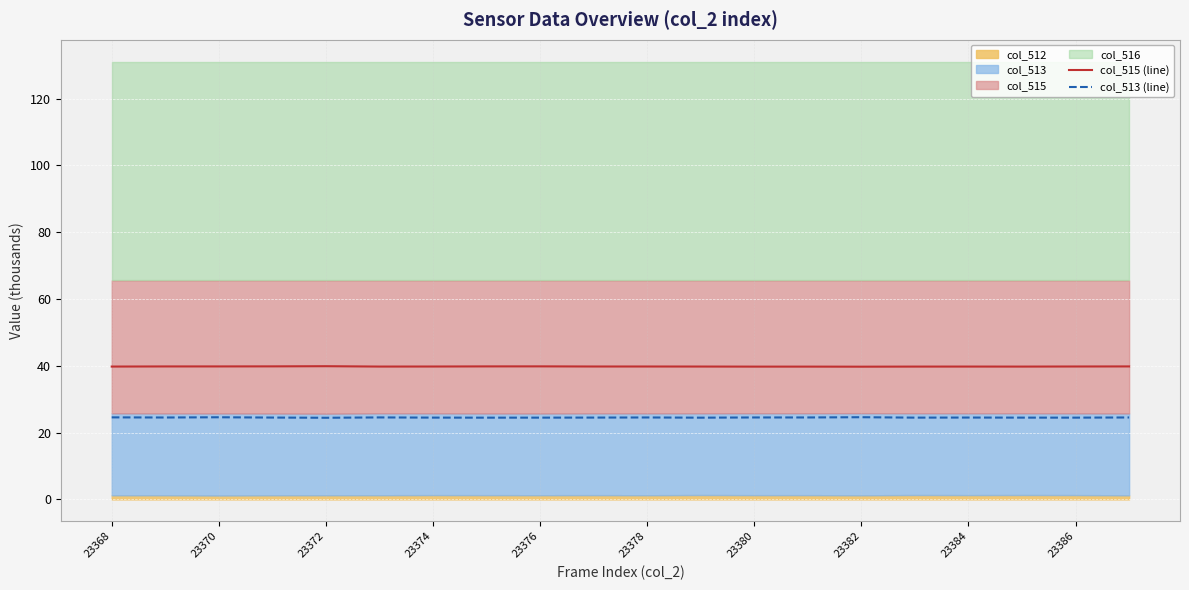

True or false: col_513 (line) and col_515 (line) cross at least once.

False